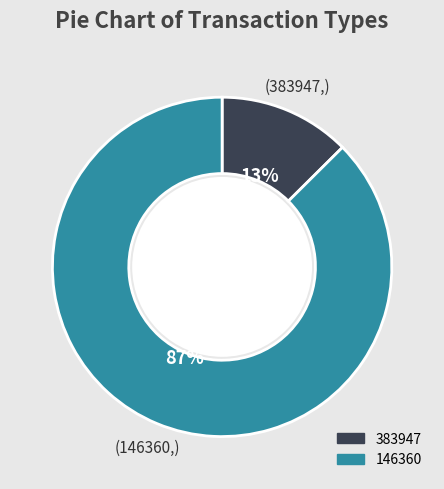

The 146360 slice represents 81% of the pie. True or false?

False